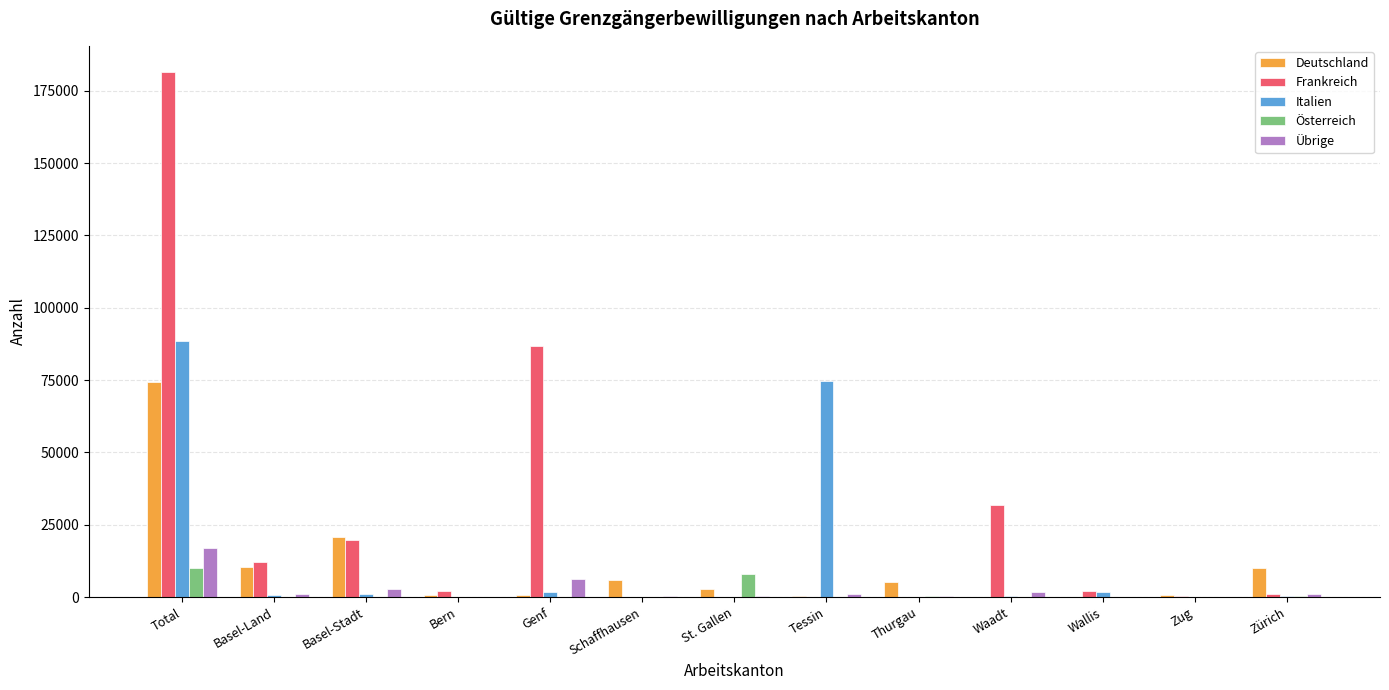

Which series changed the most between Bern and Tessin?

Italien